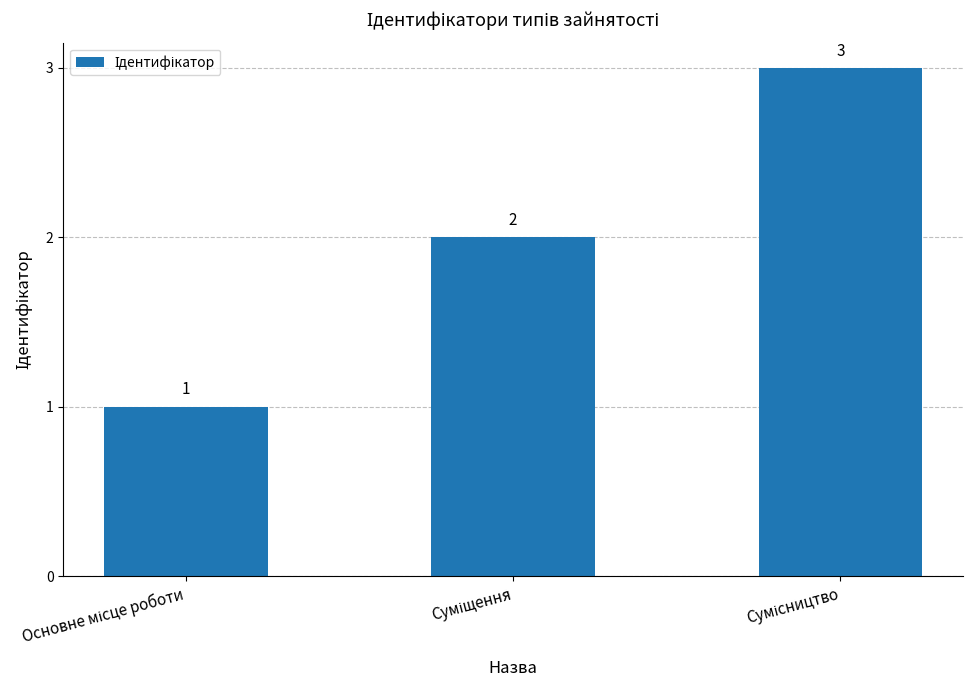

What is the sum of all values?

6